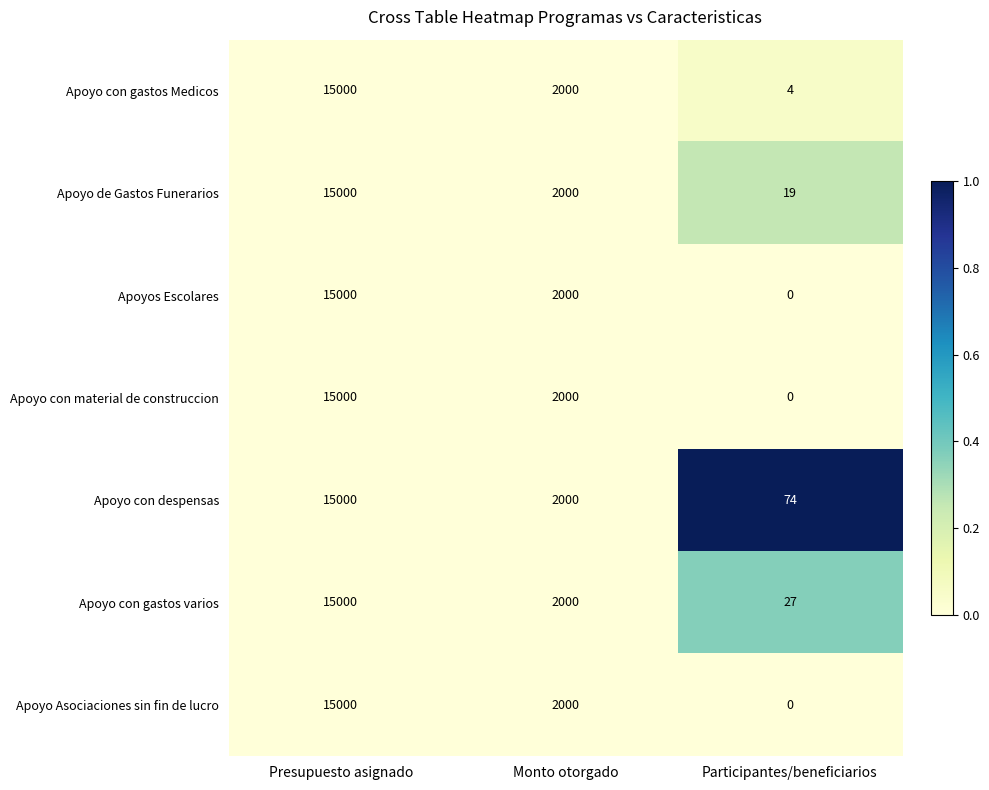

Which category has the highest value across all series?

Presupuesto asignado